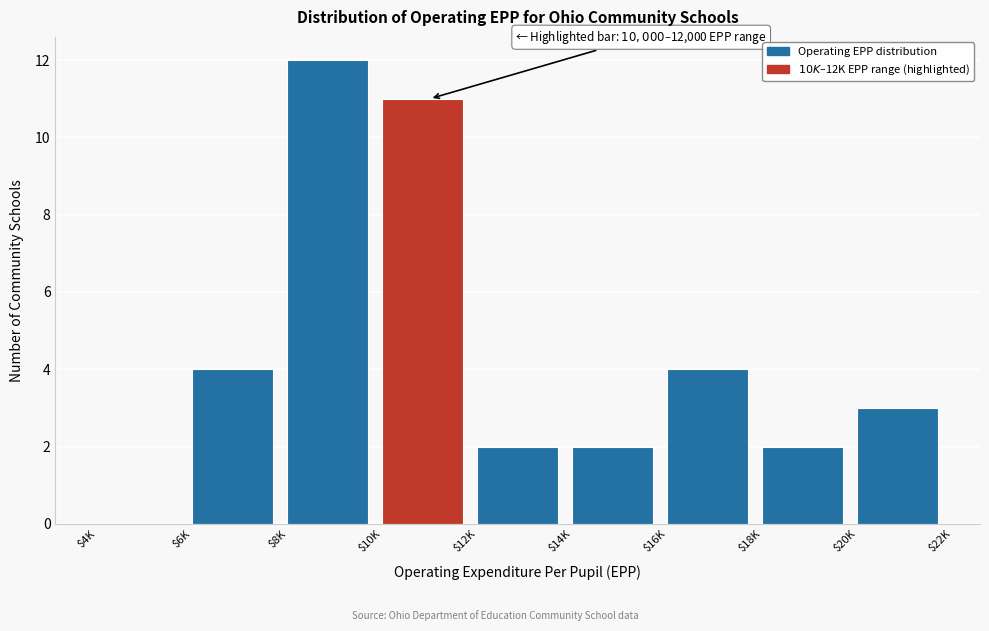

What is the sum of all values?

40